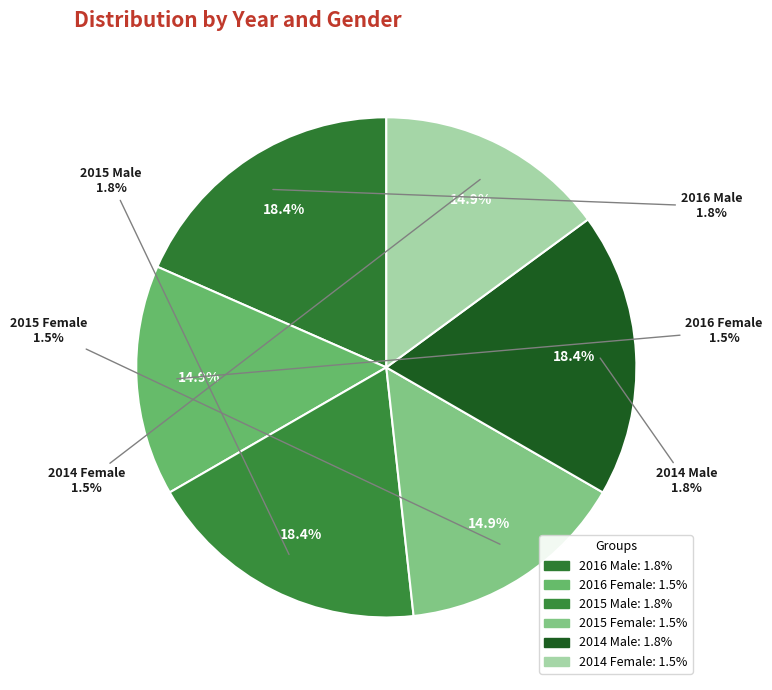

What is the total percentage of 2016 Male and 2016 Female?

33.3%